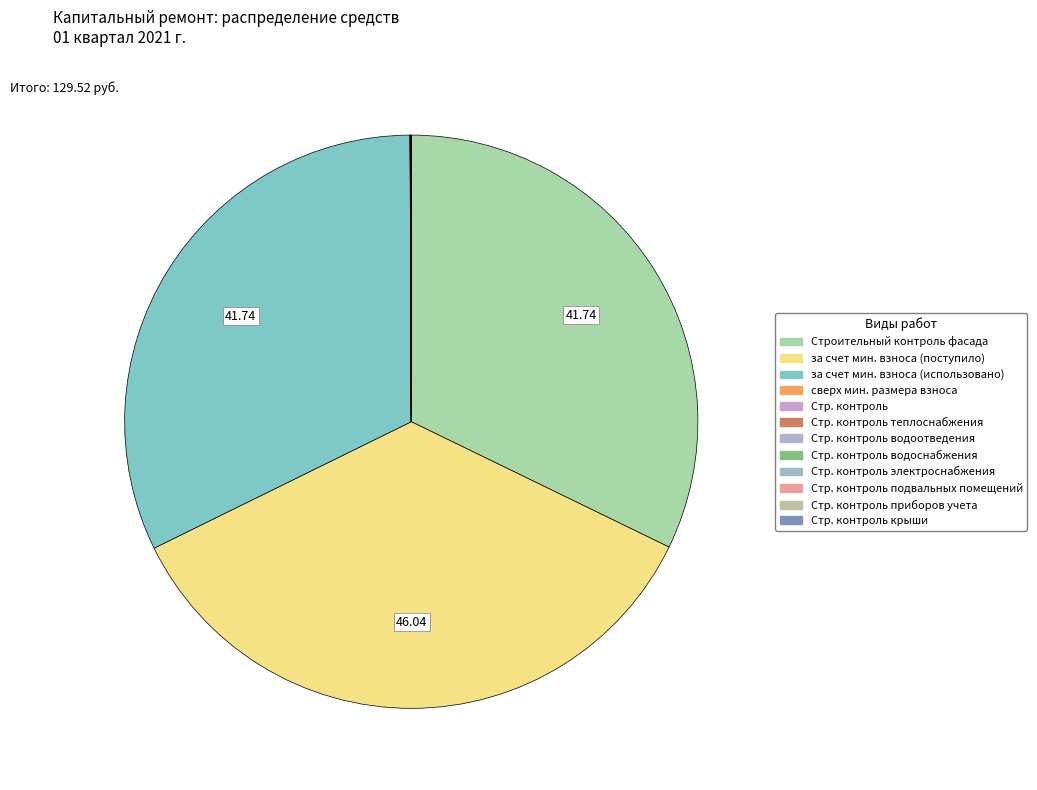

To the nearest percent, what is the difference between the largest and smallest slice percentages?

36%